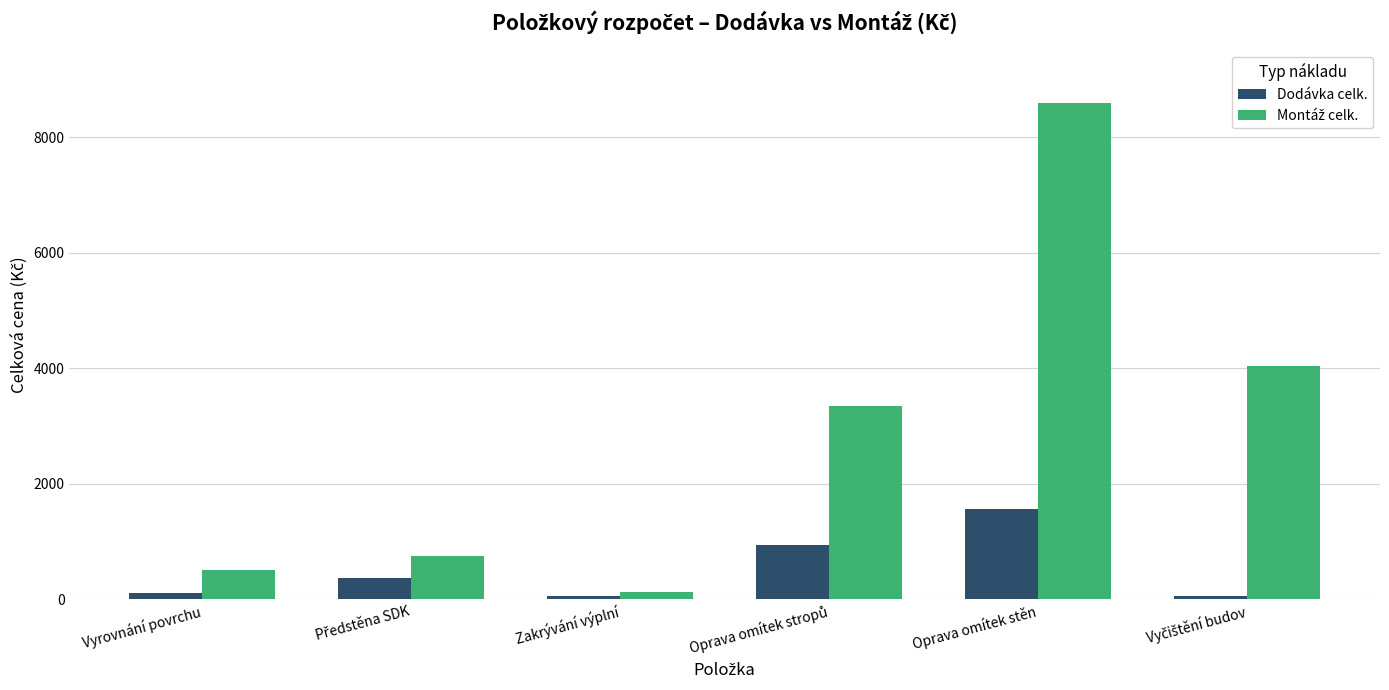

What is the difference between the maximum and minimum values in the Dodávka celk. series?

1511.9